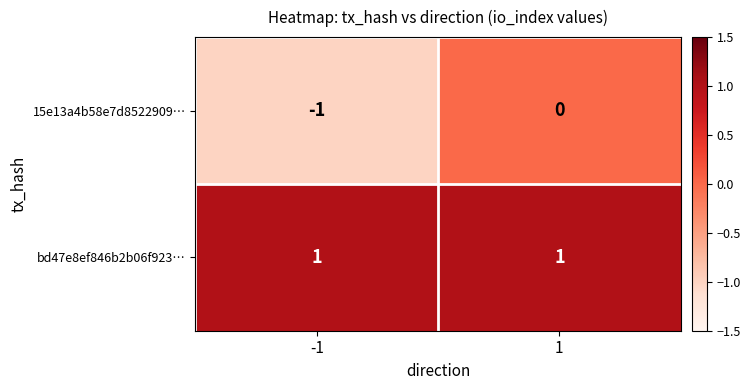

Which series changed the most between -1 and 1?

15e13a4b58e7d8522909…